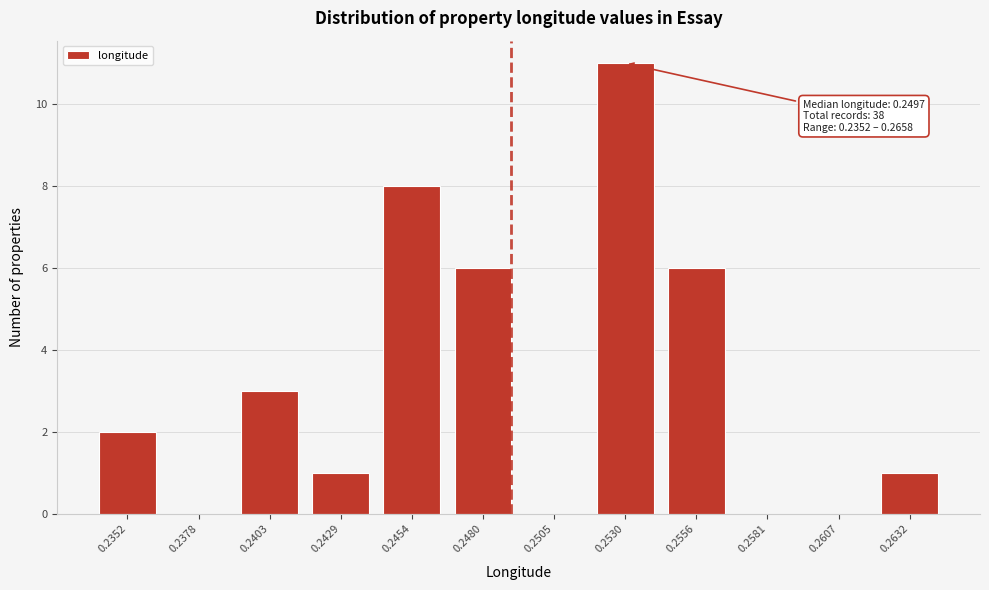

Reading left to right, extract all data points from this chart.

0.2352=2	0.2378=0	0.2403=3	0.2429=1	0.2454=8	0.2480=6	0.2505=0	0.2530=11	0.2556=6	0.2581=0	0.2607=0	0.2632=1